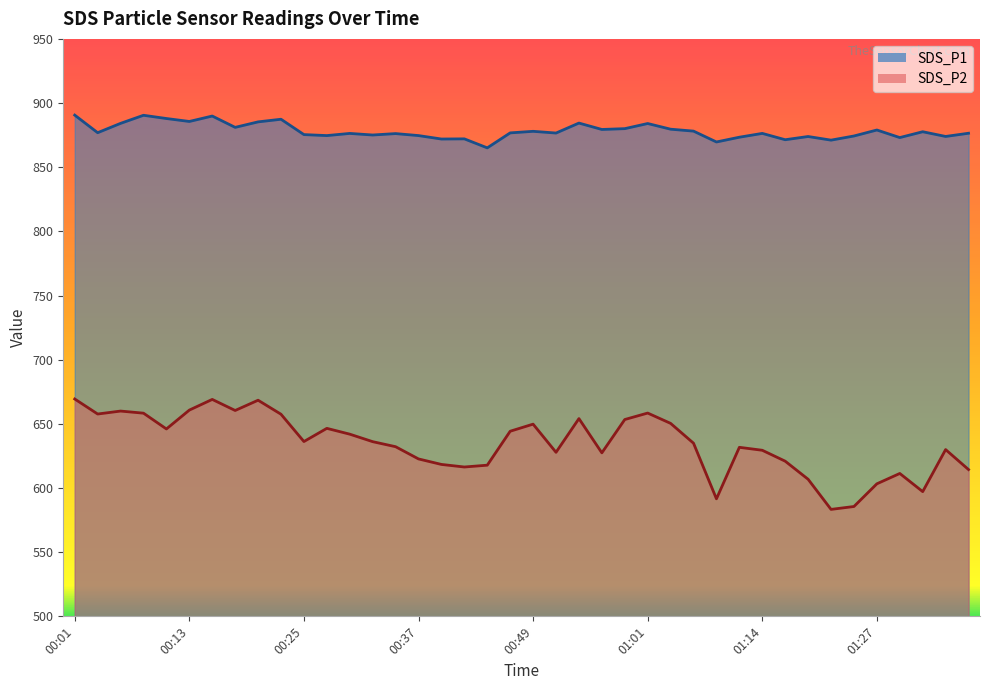

Rank the series by their maximum value, from highest to lowest.

SDS_P1, SDS_P2